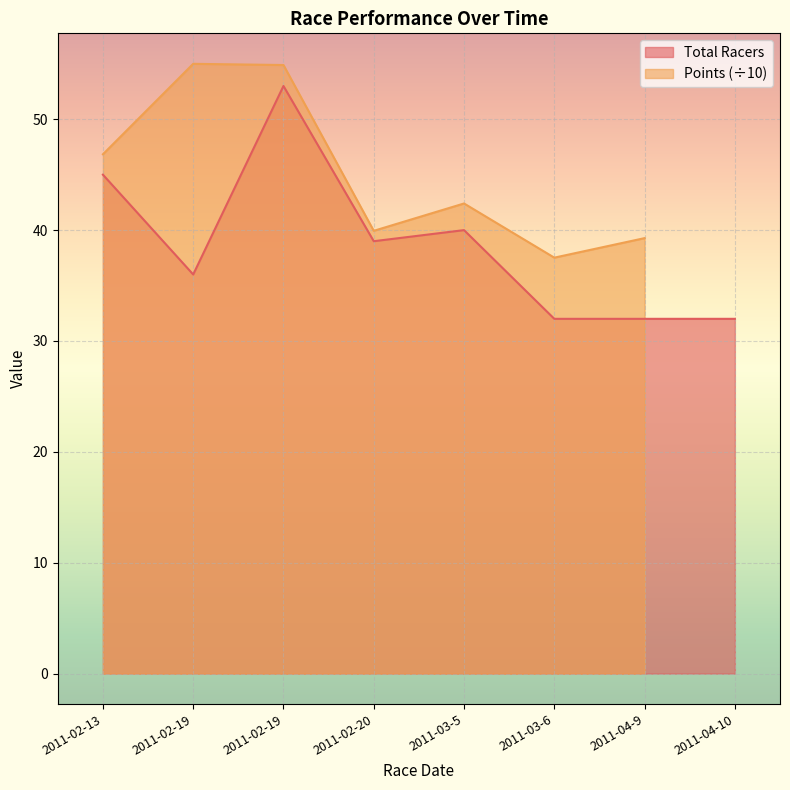

What is the label of the 1st point from the right?

2011-04-10